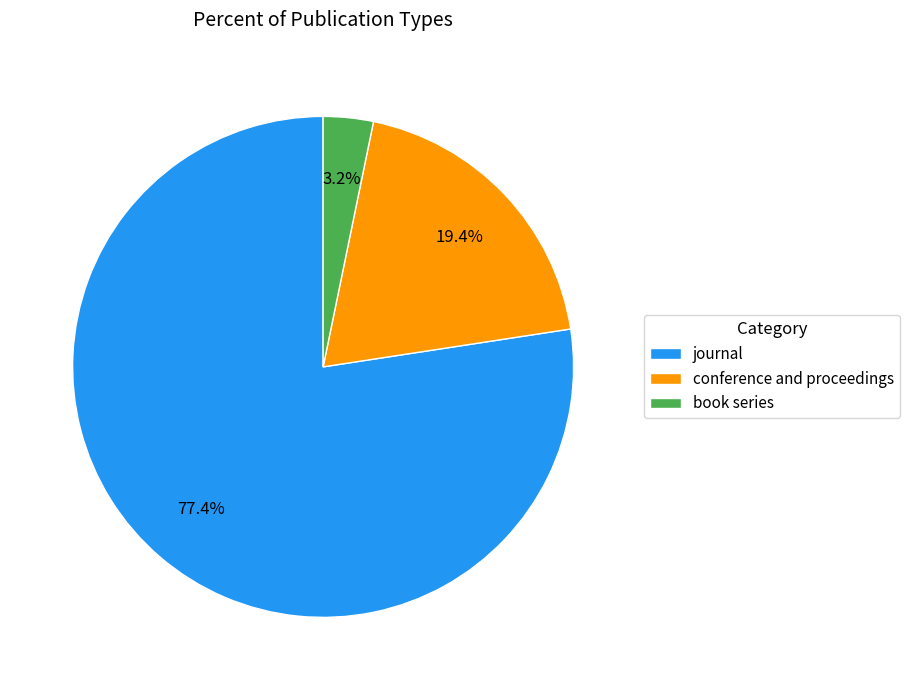

Rank the categories by value from lowest to highest.

book series, conference and proceedings, journal